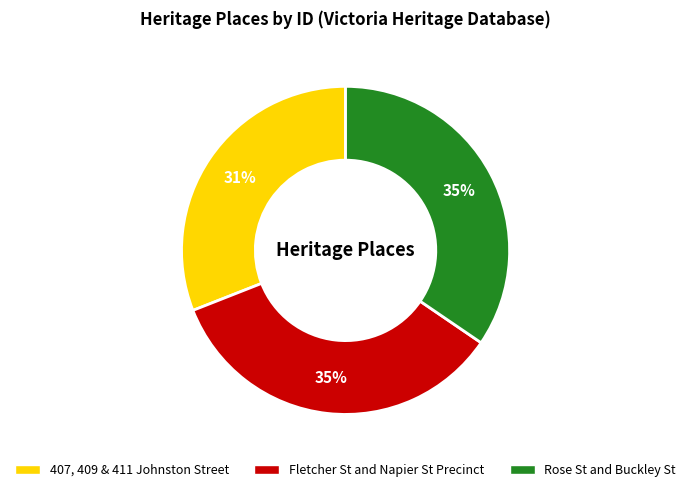

Is the sum of 407, 409 & 411 Johnston Street and Rose St and Buckley St greater than half?

Yes